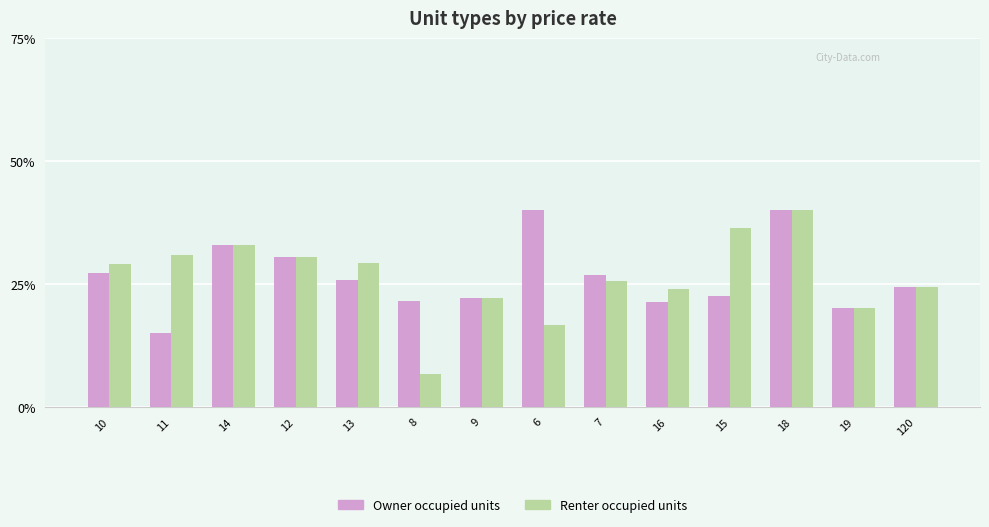

How many data points does each series have?

14